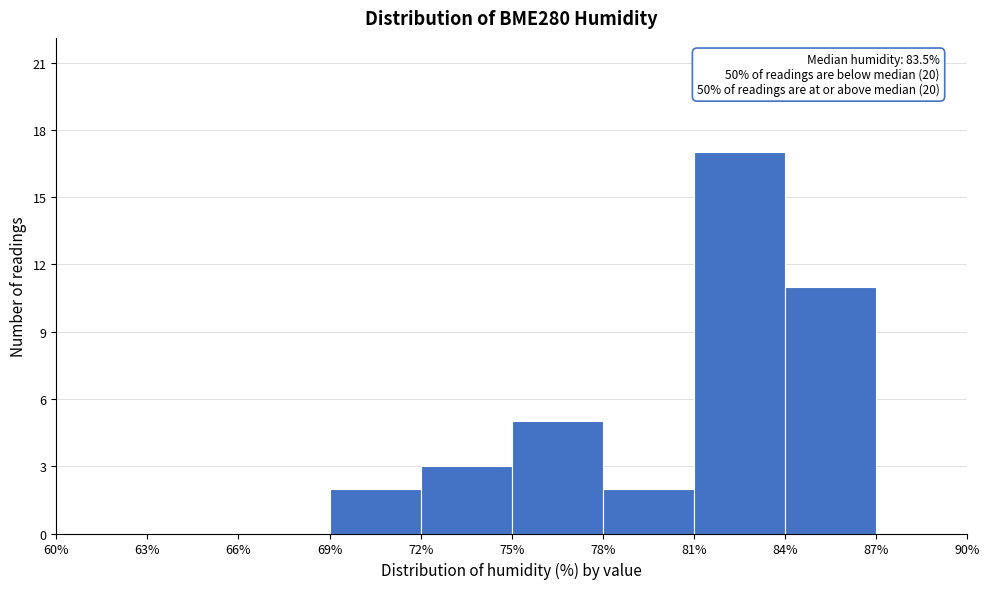

Over which range of the x-axis is the bar tallest?

81% to 84%